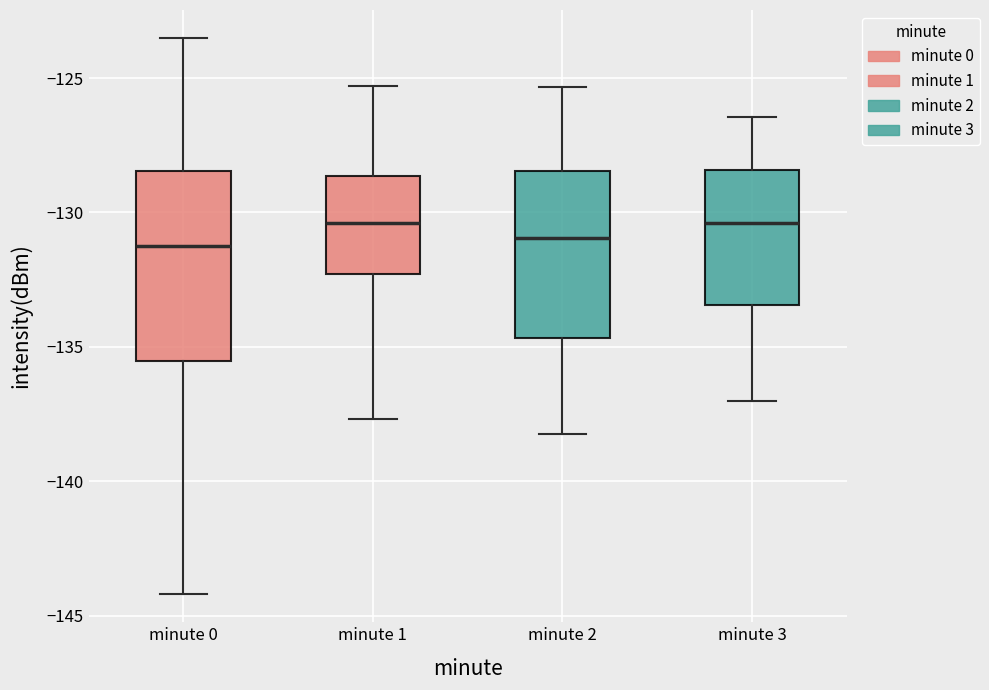

Reading left to right, transcribe this box plot: for each box, give where its median line is, the range the box spans, and where its two whiskers end, as read against the y-axis. The values are not printed on the chart, so give them approximately, as read against the axis.

minute 0: median -131.5, box -135.5 to -128.5, whiskers -144.0 to -123.5
minute 1: median -130.5, box -132.5 to -128.5, whiskers -137.5 to -125.5
minute 2: median -131.0, box -134.5 to -128.5, whiskers -138.0 to -125.5
minute 3: median -130.5, box -133.5 to -128.5, whiskers -137.0 to -126.5